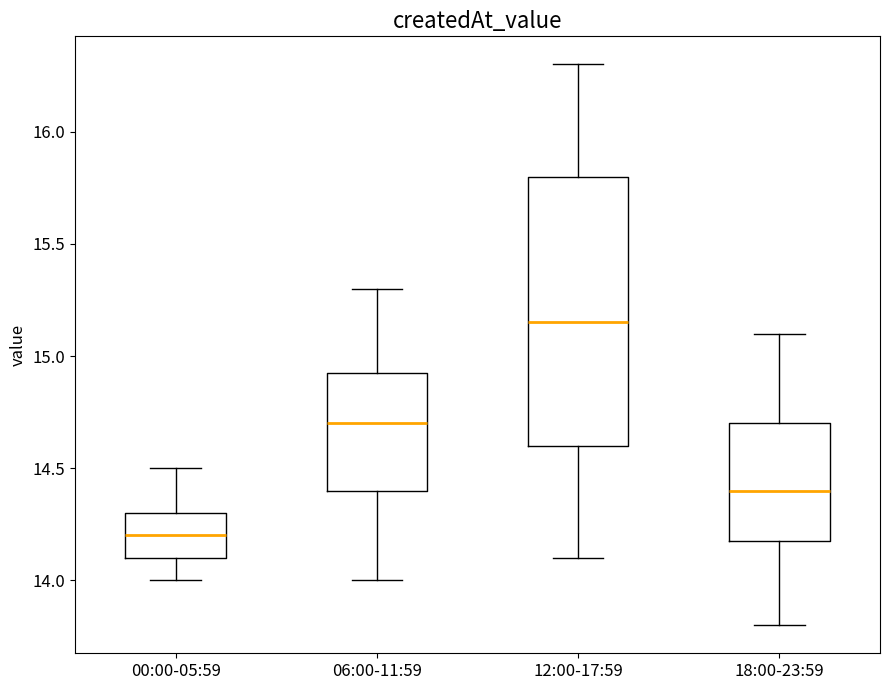

Where does the upper whisker of the box for 12:00-17:59 end on the y-axis? The values are not printed on the chart, so give them approximately, as read against the axis.

16.30